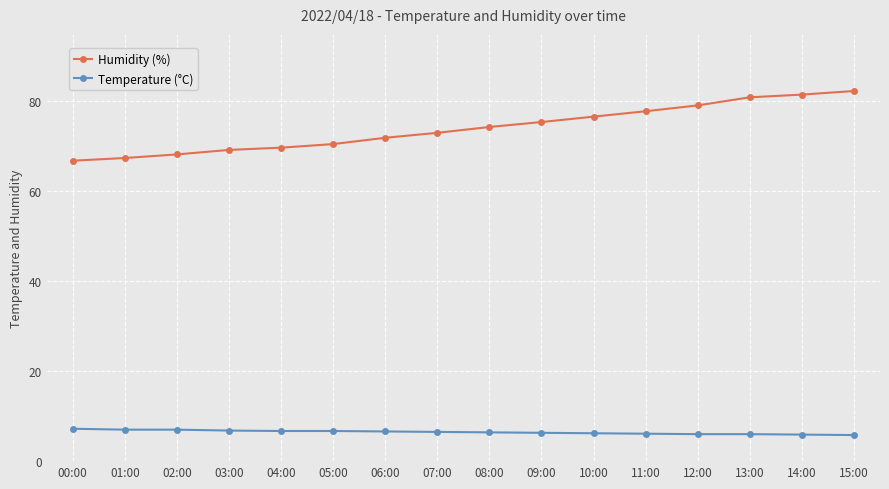

What is the sum of all Temperature (°C) values?

103.2